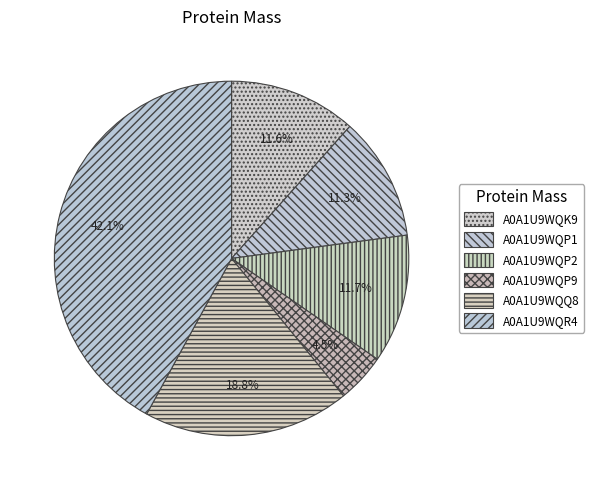

Which slice is the largest?

A0A1U9WQR4